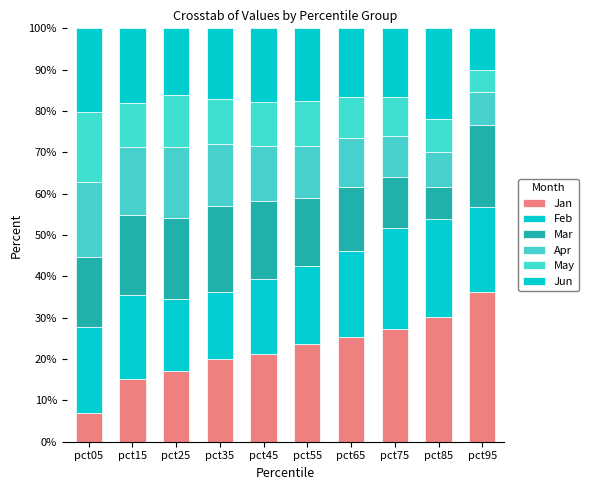

Read the Jun value at pct25.

16.0